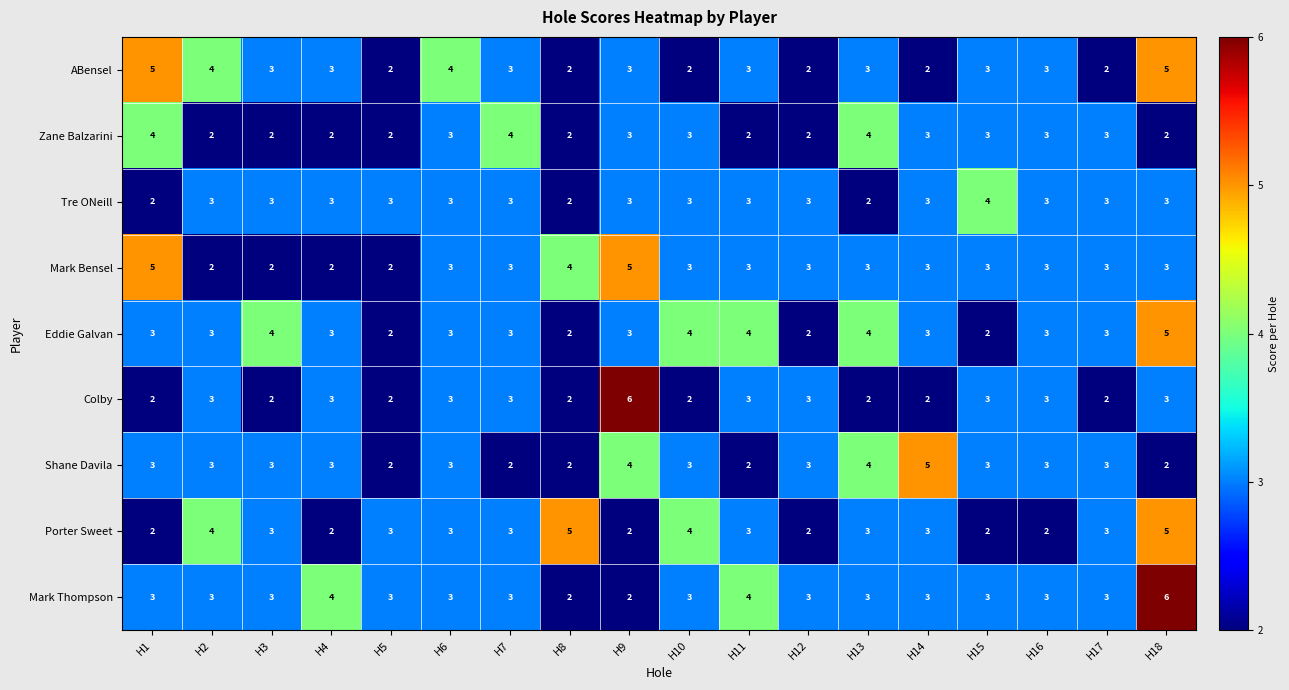

What is the total value across all series at H7?

27